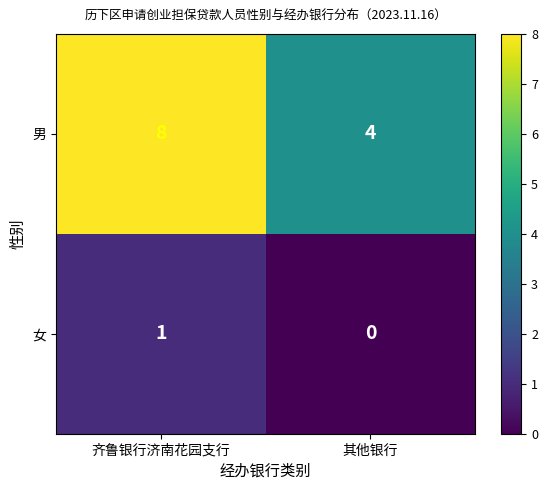

True or false: 男 has a value of 7 at 其他银行.

False